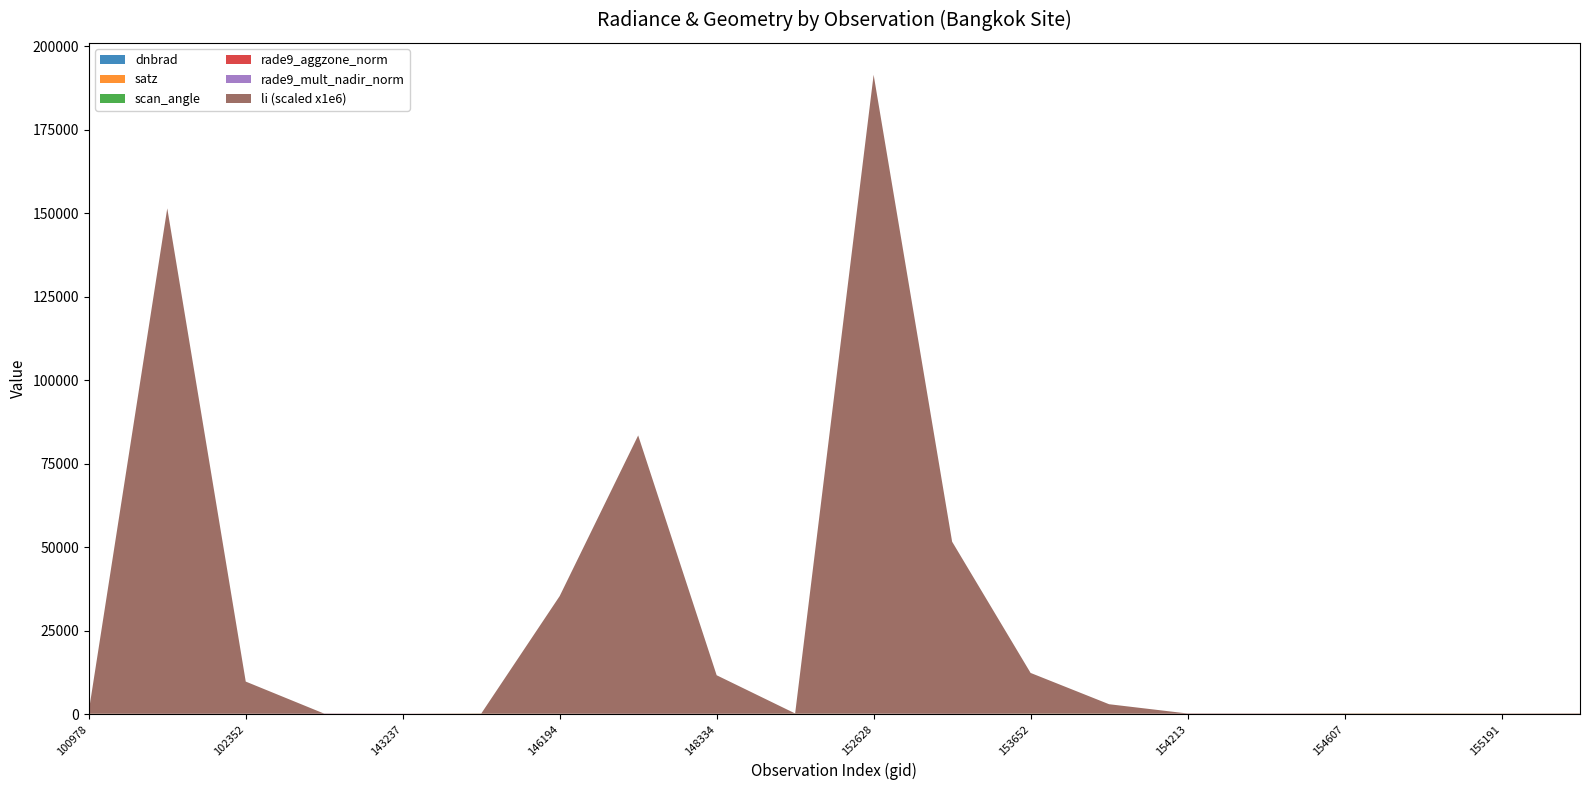

Reading left to right, list all the values displayed in this chart.

dnbrad: 26.0	33.4	35.9	39.0	24.8	25.5	33.4	36.5	34.7	34.9	43.0	35.7	39.0	40.6	36.2	40.1	37.4	29.2	27.6	44.2
satz: 32.3	9.3	21.5	9.2	5.3	38.9	31.4	5.0	20.6	46.6	38.5	8.3	53.4	48.3	20.6	17.5	46.6	54.6	31.5	38.7
scan_angle: 28.2	8.2	18.9	8.2	4.7	33.8	27.5	4.4	18.1	40.0	33.4	7.4	45.2	41.4	18.2	15.4	40.1	46.2	27.5	33.6
rade9_aggzone_norm: 26.9	34.1	36.2	39.6	24.8	24.4	32.9	36.5	35.1	30.2	37.3	36.3	31.6	33.6	36.5	39.4	31.8	28.9	28.2	38.2
rade9_mult_nadir_norm: 26.1	34.2	36.9	39.8	24.8	23.1	33.6	36.5	35.7	30.2	38.9	36.4	32.4	35.4	37.2	39.7	32.4	27.7	27.7	40.0
li: 0.0	0.2	0.0	0.0	0.0	0.0	0.0	0.1	0.0	0.0	0.2	0.1	0.0	0.0	0.0	0.0	0.0	0.0	0.0	0.0